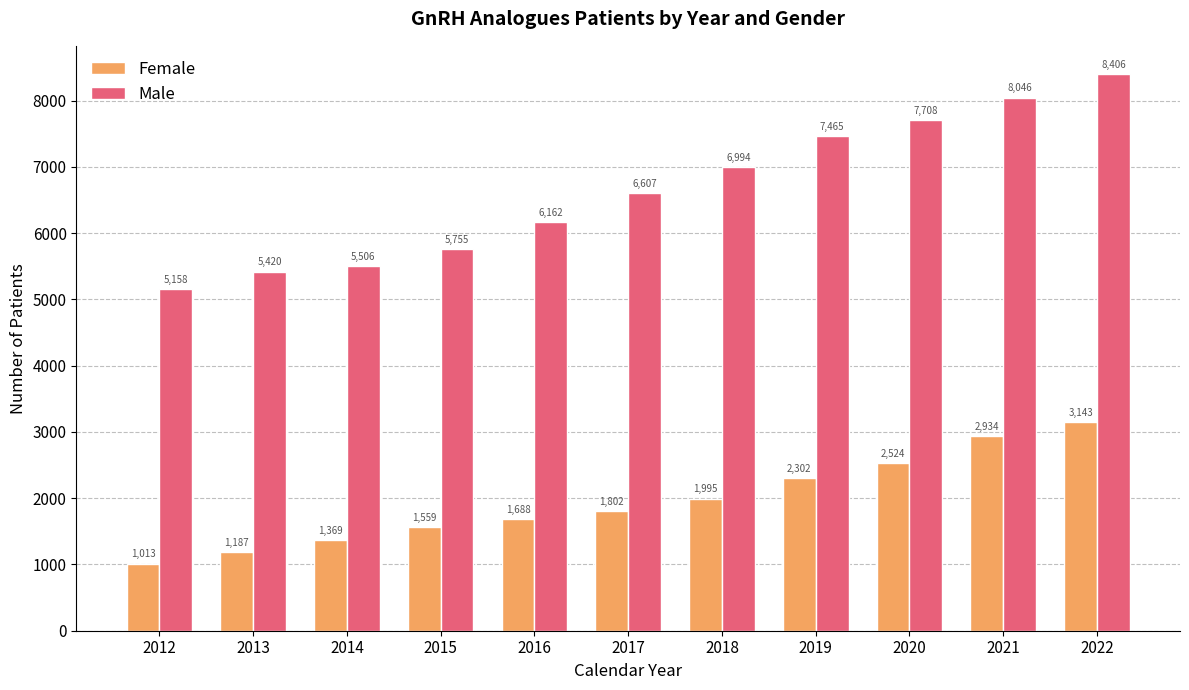

What is the total value across all series at 2014?

6875